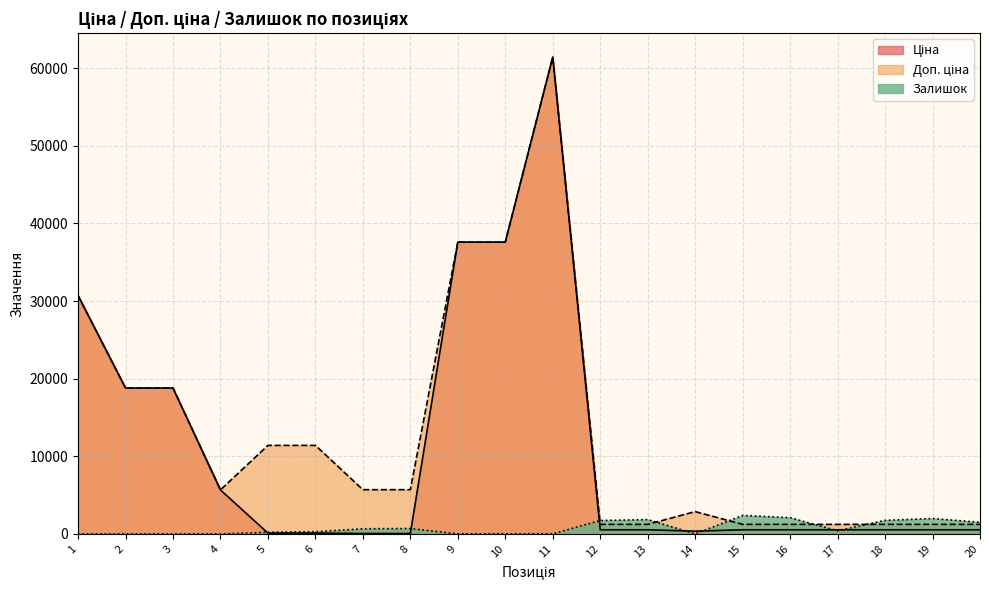

What is the spread (max minus min) of values at 3?

18796.8